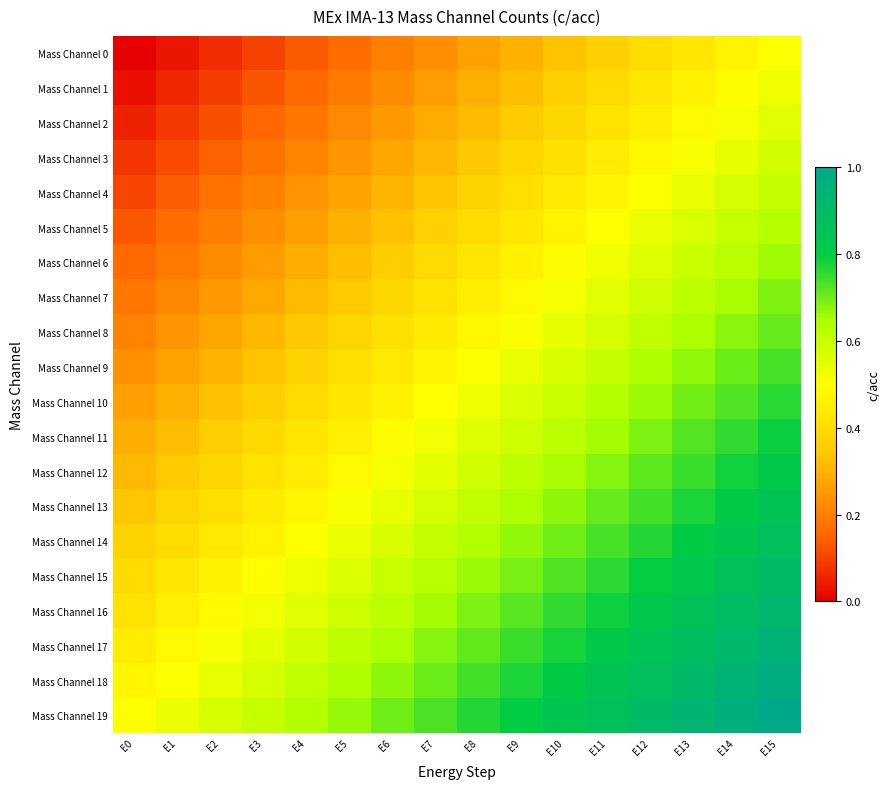

At how many categories does at least one series exceed 0?

16